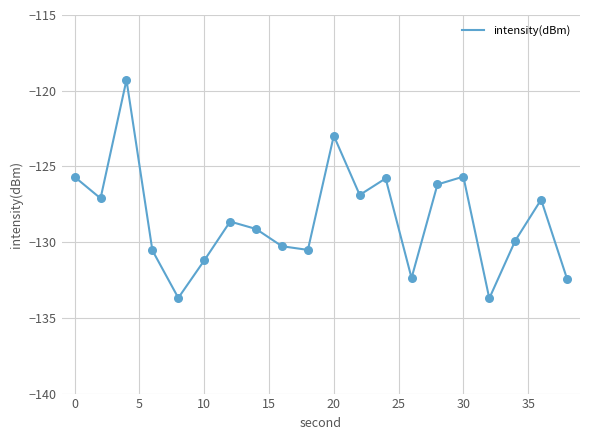

What is the maximum value shown in the chart?

-119.3